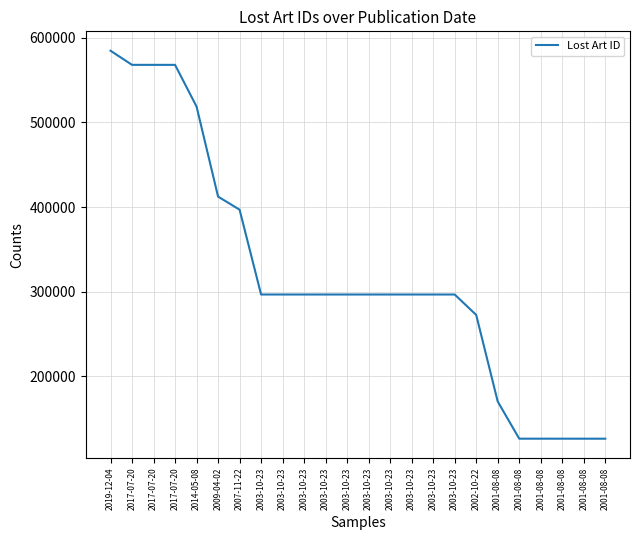

What is the change in value from 2017-07-20 to 2001-08-08?

-442057